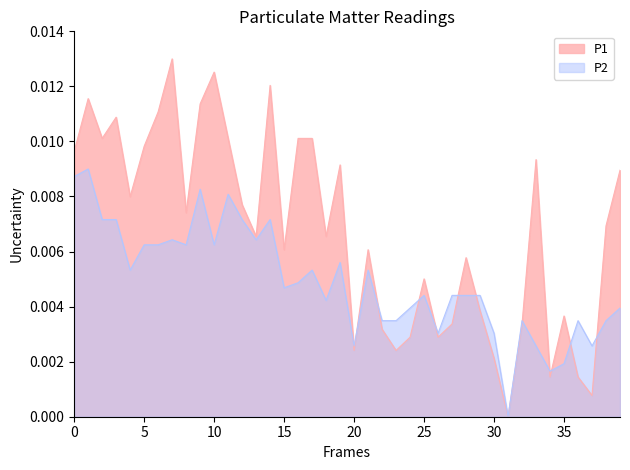

True or false: P1 has a value of 0.0 at 2023-11-21T01:20:44.

False